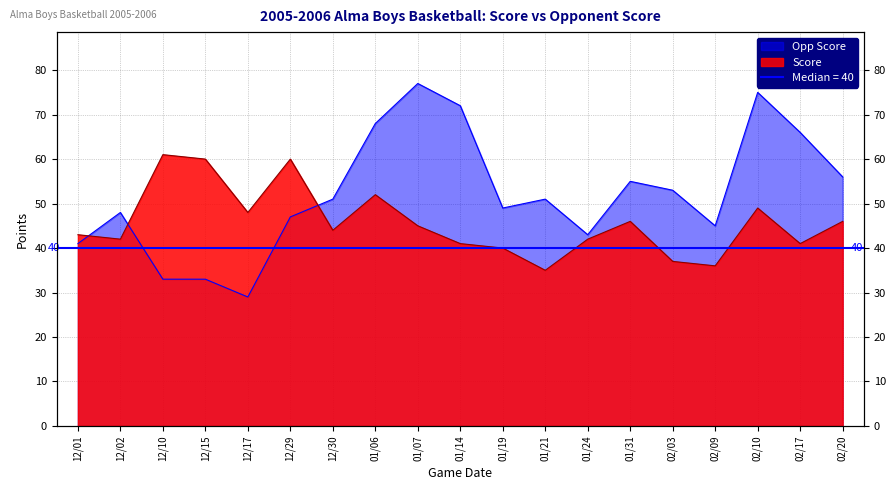

What is the label of the 14th point from the right?

12/29